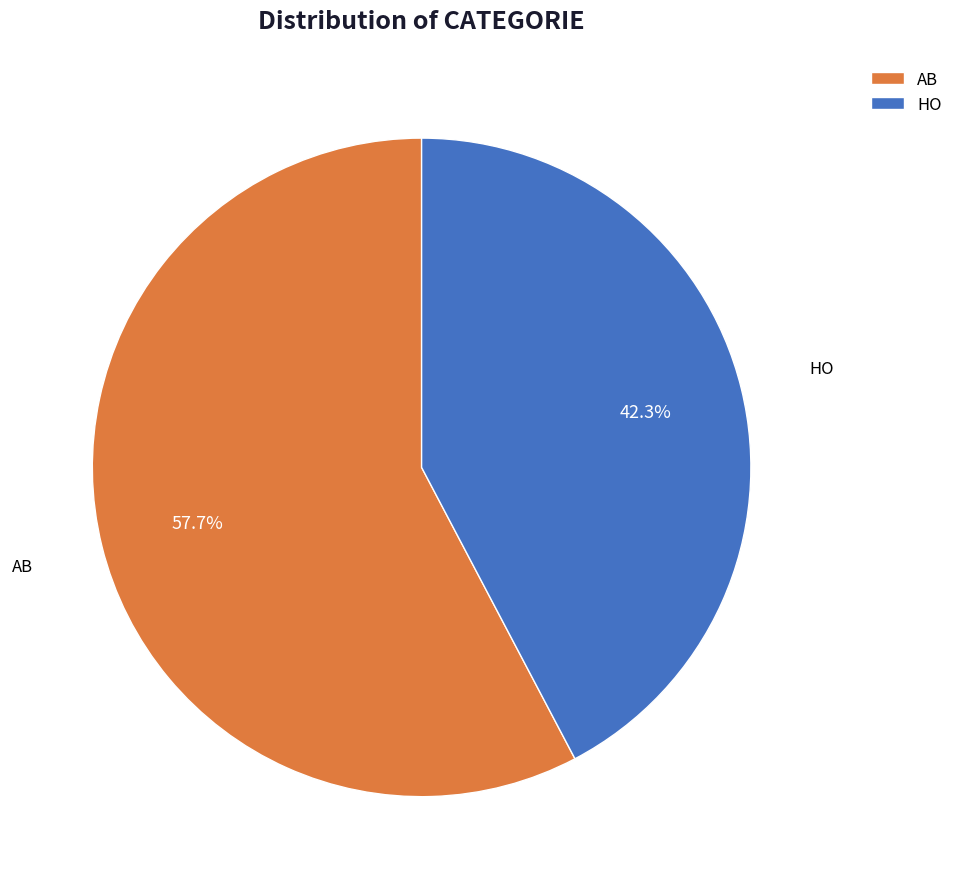

Does any single category account for the majority?

Yes